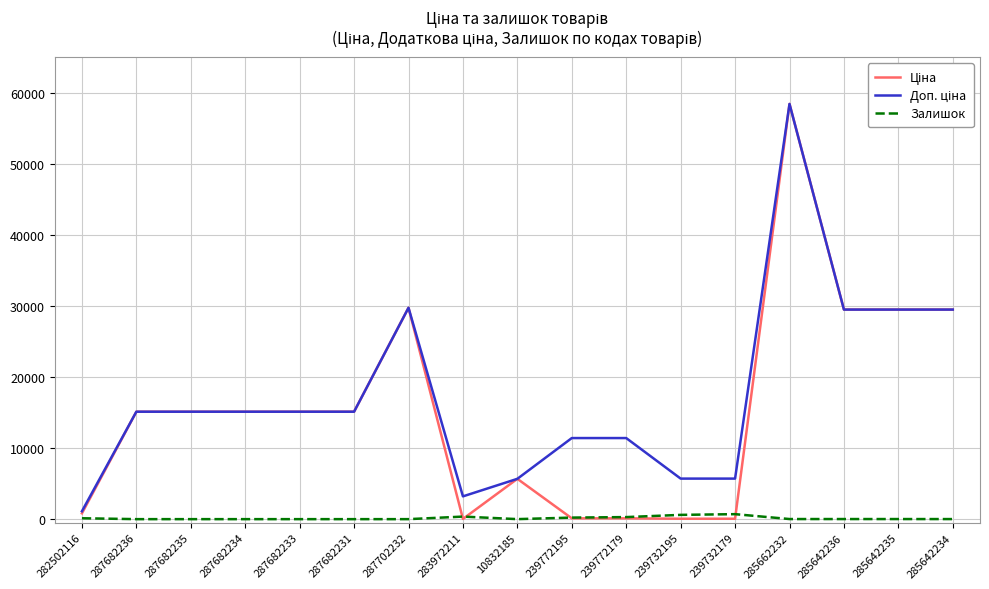

How many distinct data groups are displayed?

3